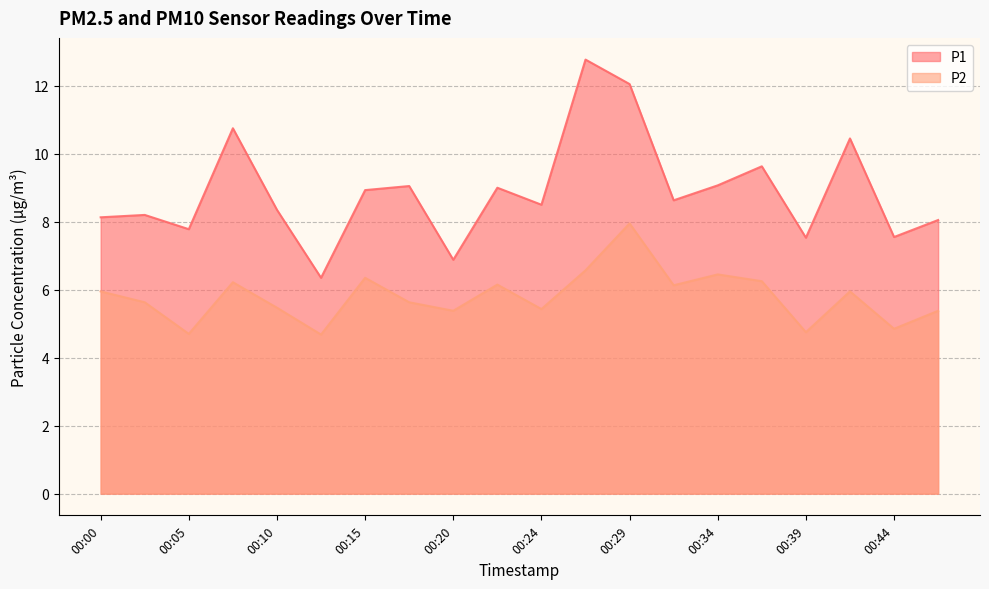

Which has a higher value, 00:07 or 00:37?

00:07